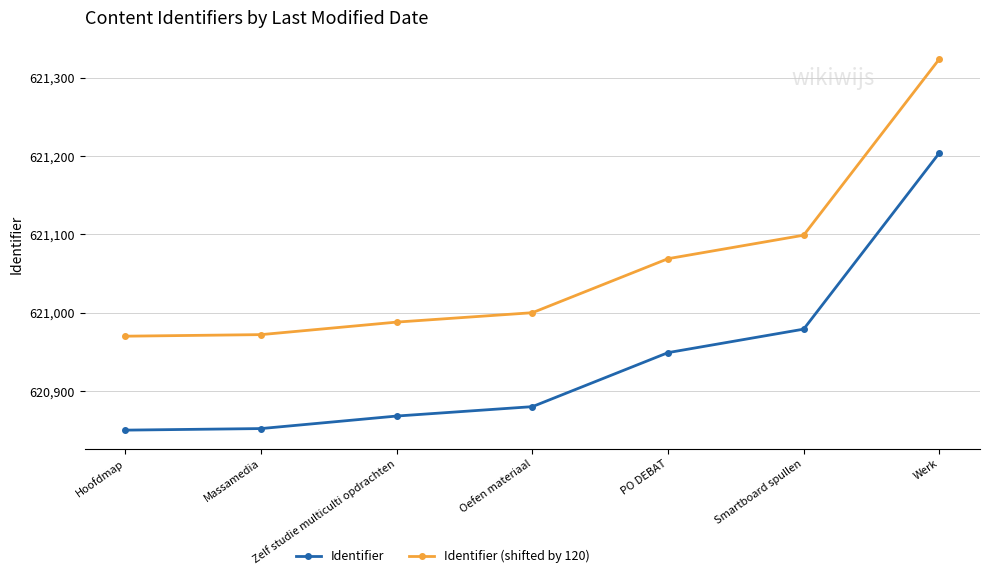

How many lines are shown in the chart?

2